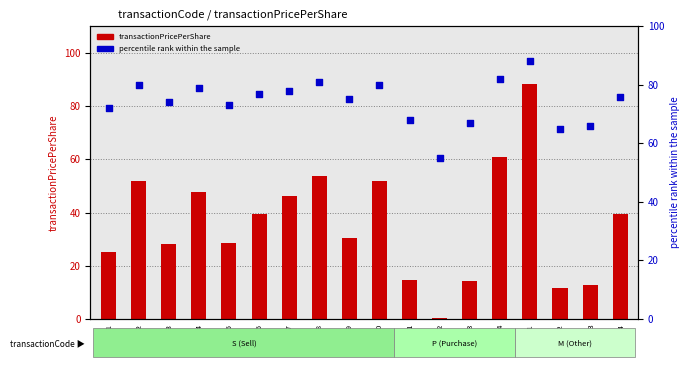

Which series has the largest Y range (max minus min)?

transactionPricePerShare